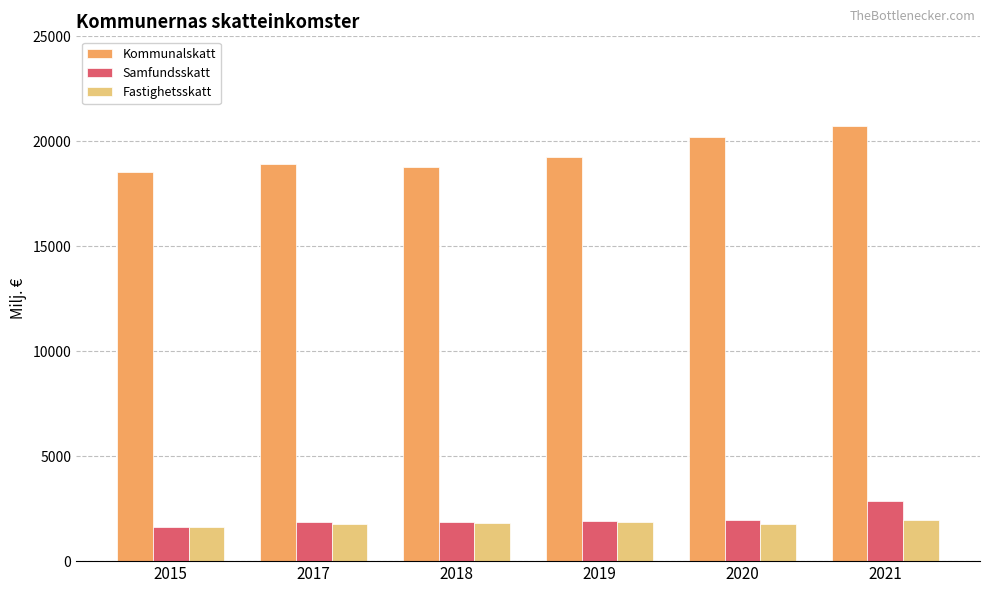

How many bars are there in each group?

3